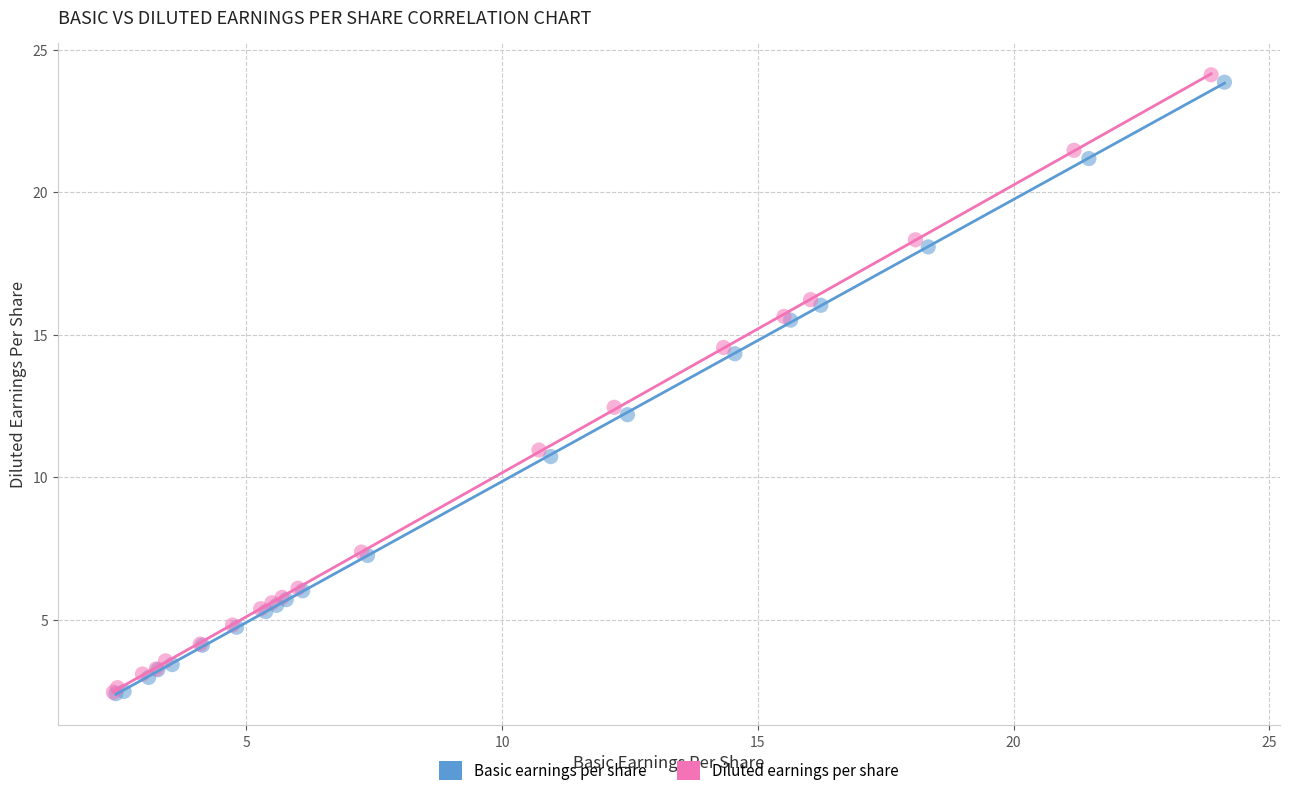

What are all the series names shown in the legend?

Basic earnings per share, Diluted earnings per share